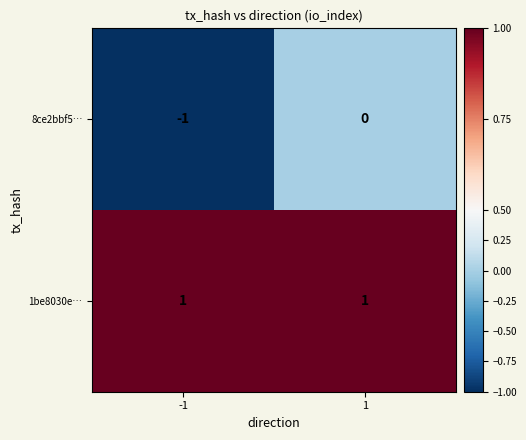

Which series has the largest range (max minus min)?

8ce2bbf5…